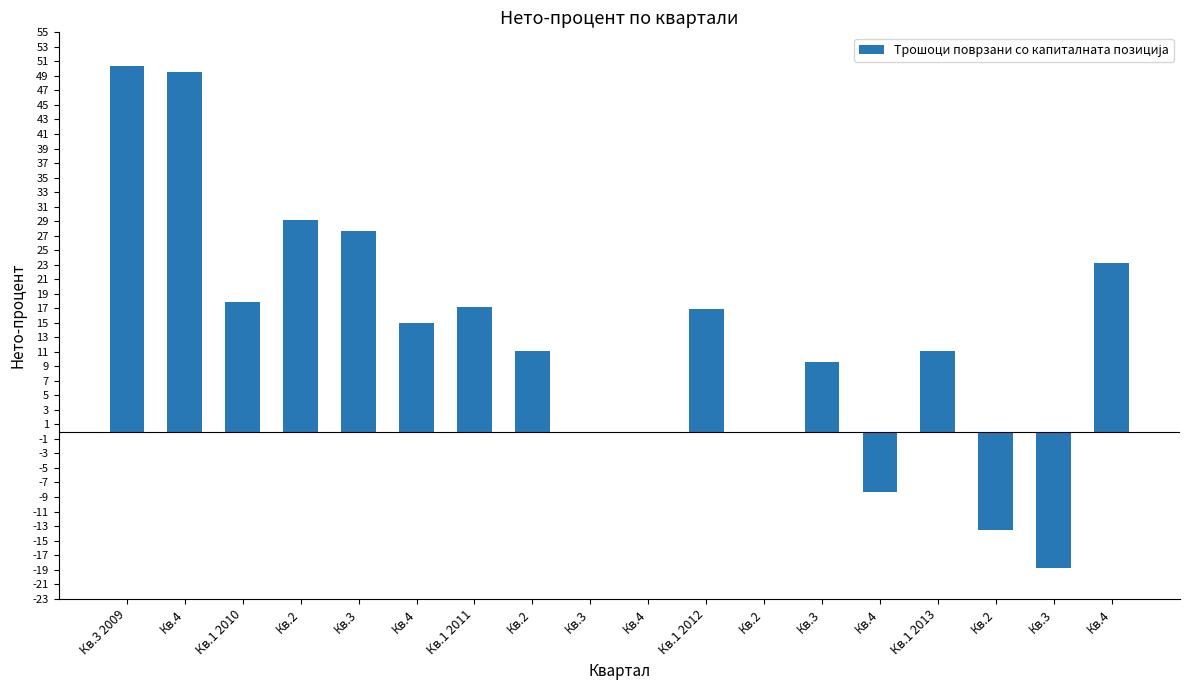

The chart shows a value of 10.7 at Кв.1 2012. True or false?

False